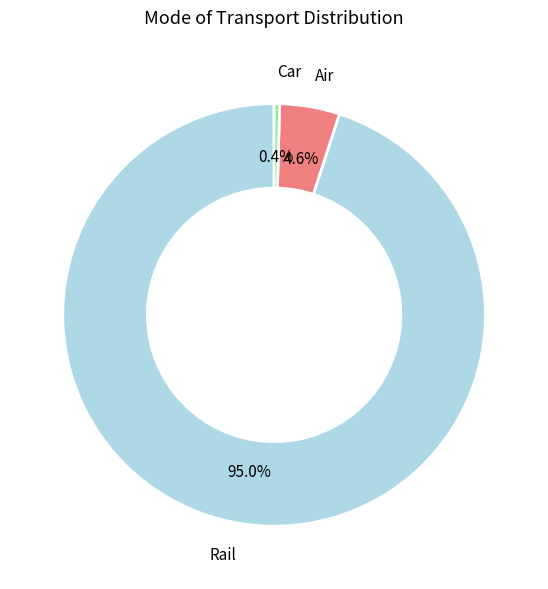

How many segments does this pie chart have?

3